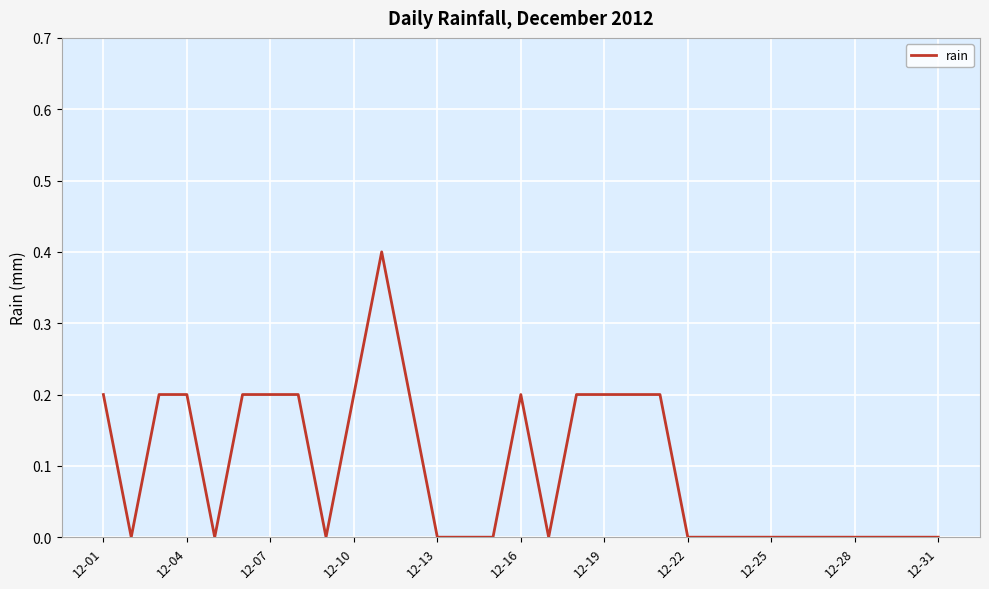

What is the difference between the maximum and minimum values?

0.4